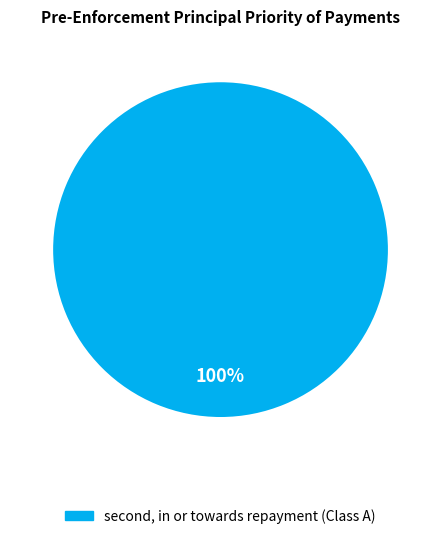

Is there a majority slice in this chart?

Yes